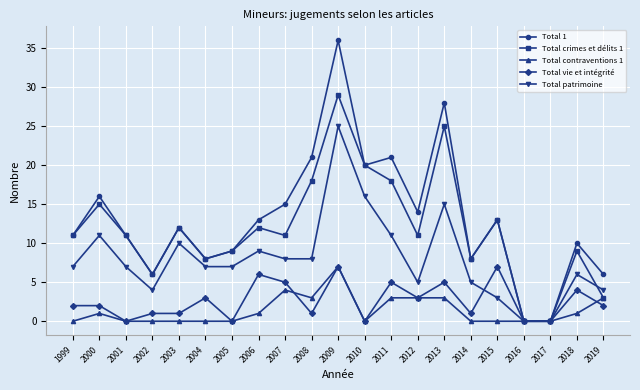

At 2000, list the series in order from largest to smallest.

Total 1, Total crimes et délits 1, Total patrimoine, Total vie et intégrité, Total contraventions 1